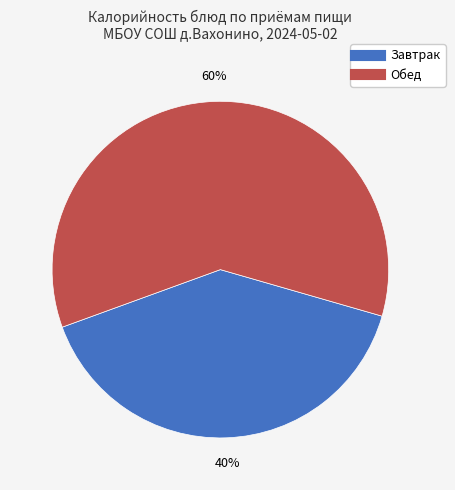

Does any single category account for the majority?

Yes